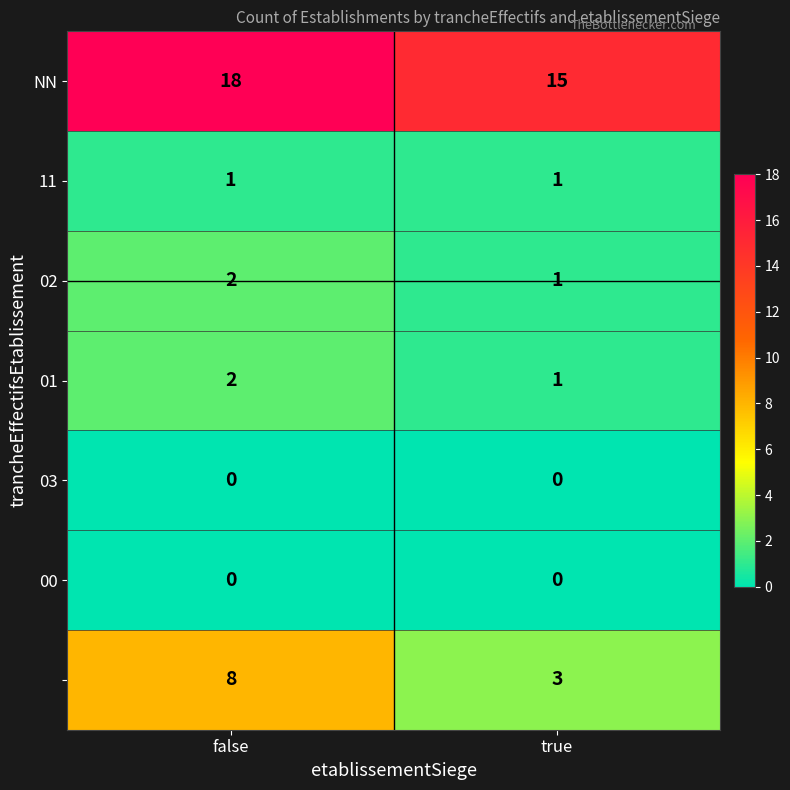

How many series are shown in this chart?

7